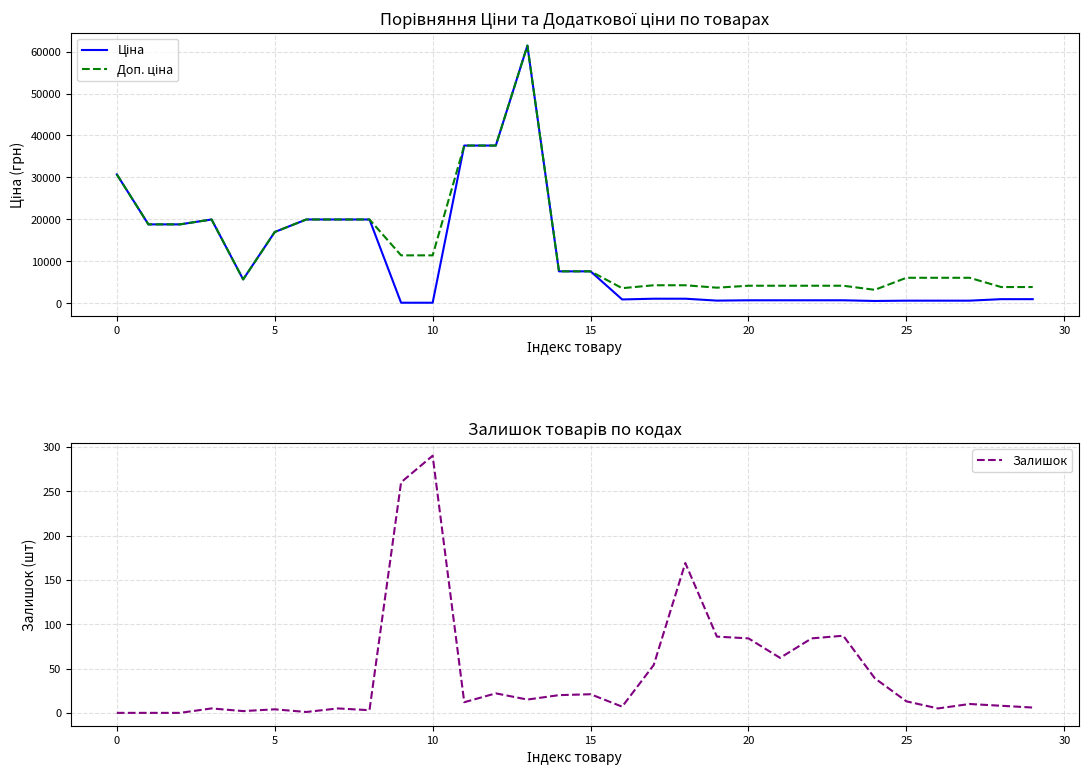

Reading right to left, list all the values displayed in this chart.

Ціна: 963.5	963.5	606.1	606.1	606.1	531.3	694.3	694.3	694.3	694.3	617.0	1069.8	1069.8	895.9	7596.5	7596.5	61434.3	37593.6	37593.6	114.1	114.1	19964.2	19964.2	19964.2	16976.3	5673.8	19964.2	18796.8	18796.8	30717.1
Доп. ціна: 3854.0	3854.0	6061.2	6061.2	6061.2	3187.6	4165.6	4165.6	4165.6	4165.6	3701.9	4279.1	4279.1	3583.6	7596.5	7596.5	61434.3	37593.6	37593.6	11410.0	11410.0	19964.2	19964.2	19964.2	16976.3	5673.8	19964.2	18796.8	18796.8	30717.1
Залишок: 6.0	8.0	10.0	5.0	13.0	39.0	87.0	84.0	62.0	84.0	86.0	169.0	54.0	7.0	21.0	20.0	15.0	22.0	12.0	290.0	260.0	3.0	5.0	1.0	4.0	2.0	5.0	0.0	0.0	0.0